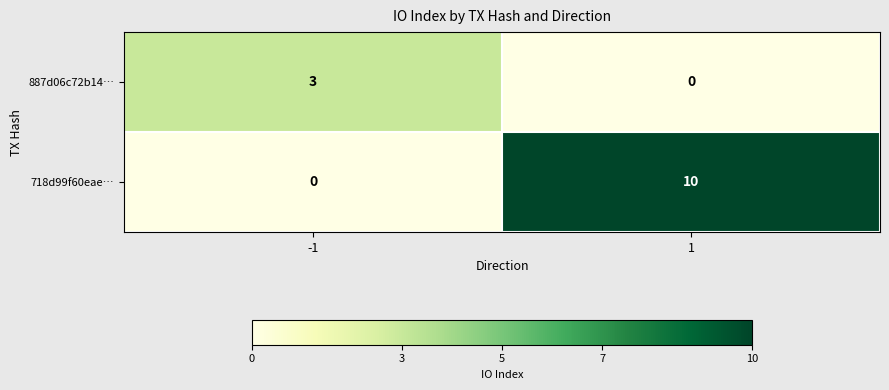

At -1, list the series in order from largest to smallest.

887d06c72b14…, 718d99f60eae…